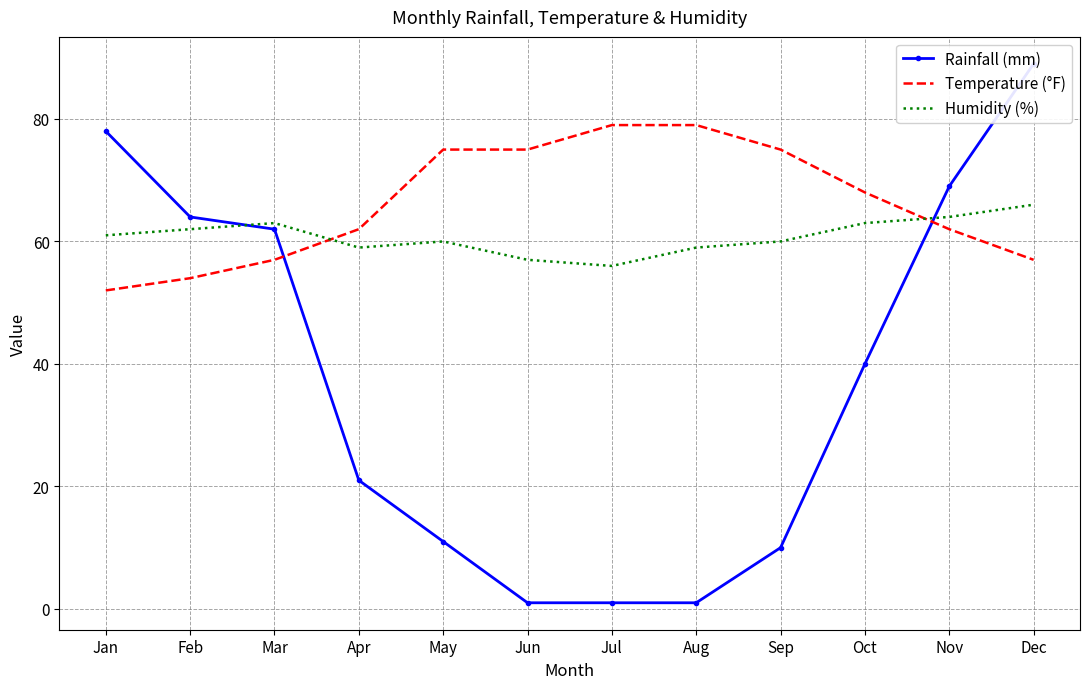

At which category is the sum across all series the highest?

Dec